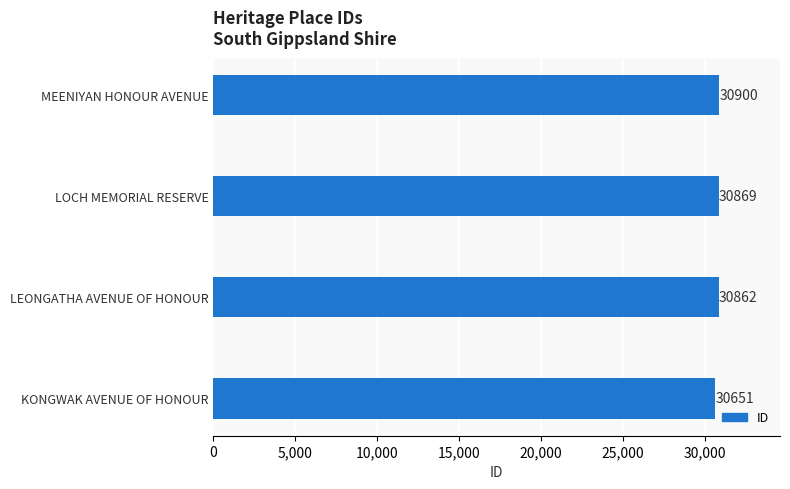

Is it true that the value at LEONGATHA AVENUE OF HONOUR is 19707?

False